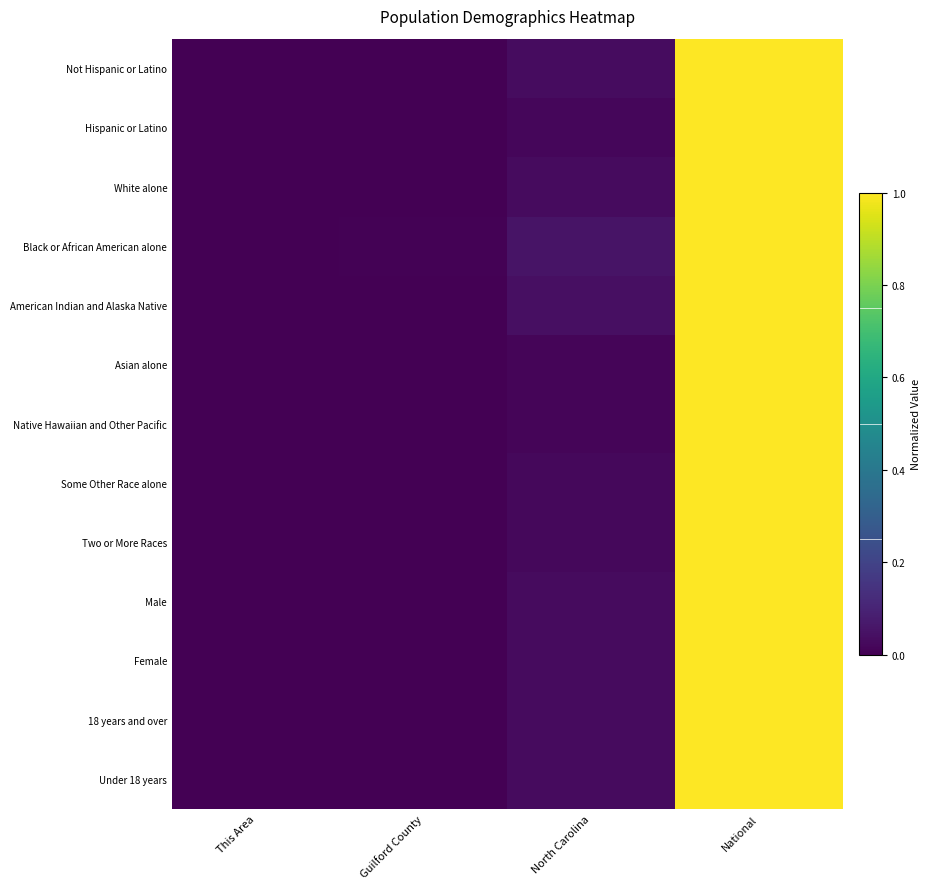

Which category has the lowest value across all series?

This Area